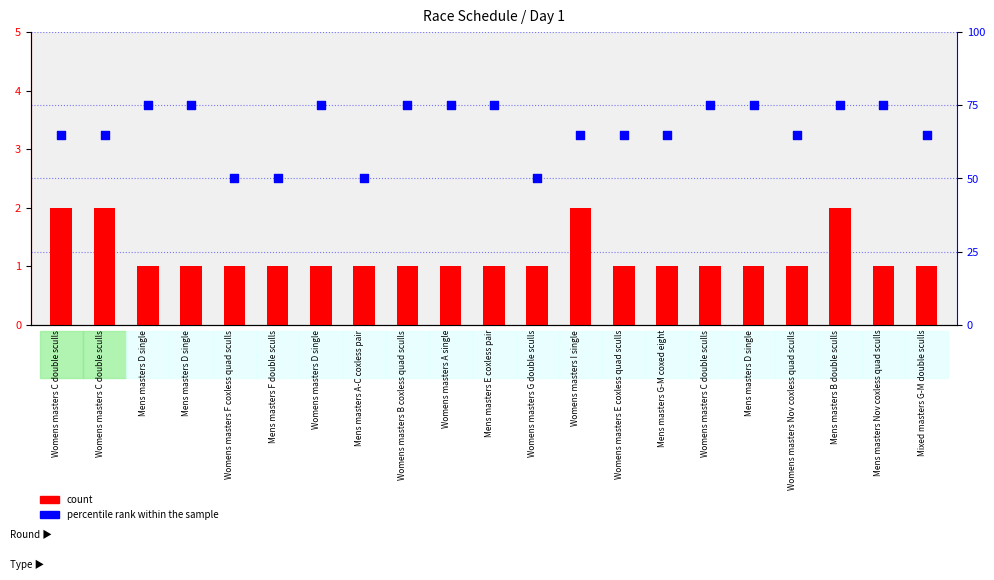

Which series reaches the maximum Y coordinate?

percentile rank within the sample